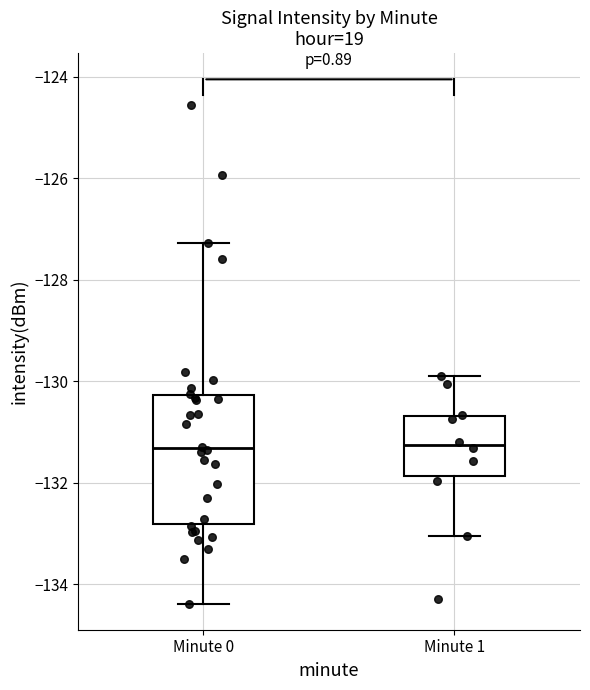

Which box is the tallest, from its lower edge to its upper edge?

Minute 0